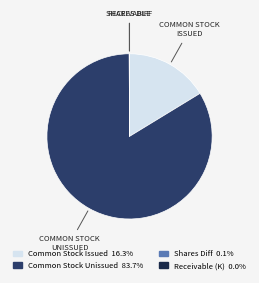

Which slice is the largest?

COMMON STOCK UNISSUED